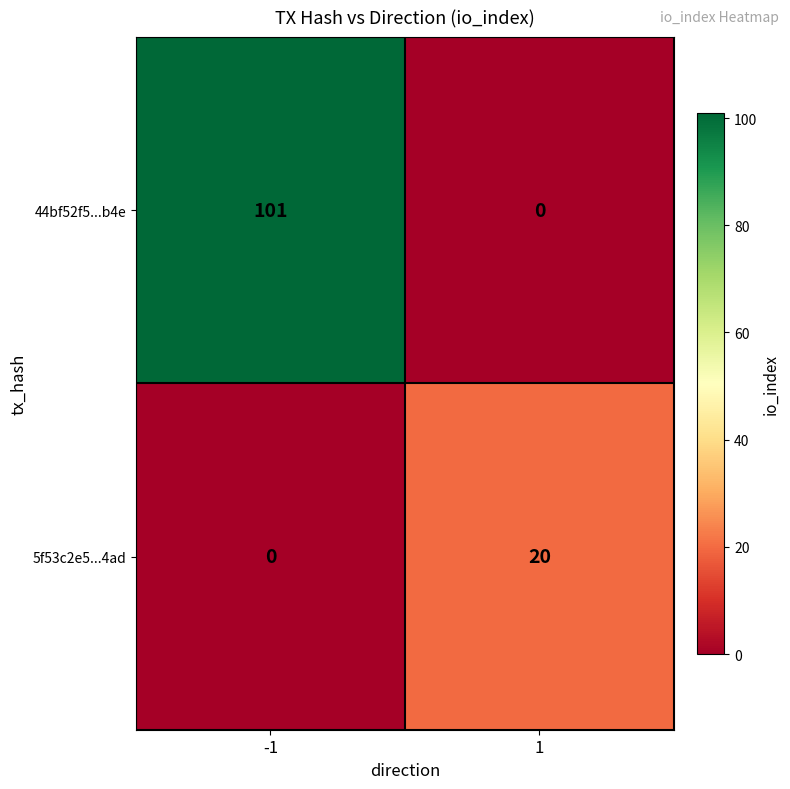

Reading right to left, what are all the values shown in this chart?

44bf52f5...b4e: 1=0	-1=101
5f53c2e5...4ad: 1=20	-1=0